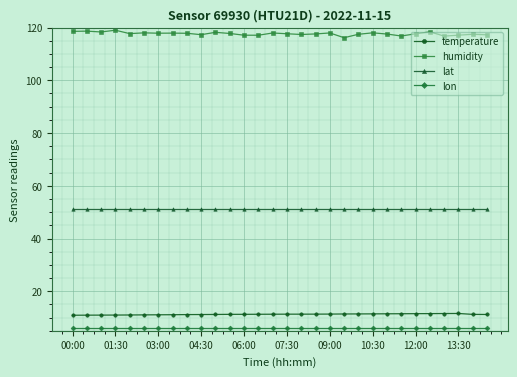

At how many categories does at least one series exceed 100?

30